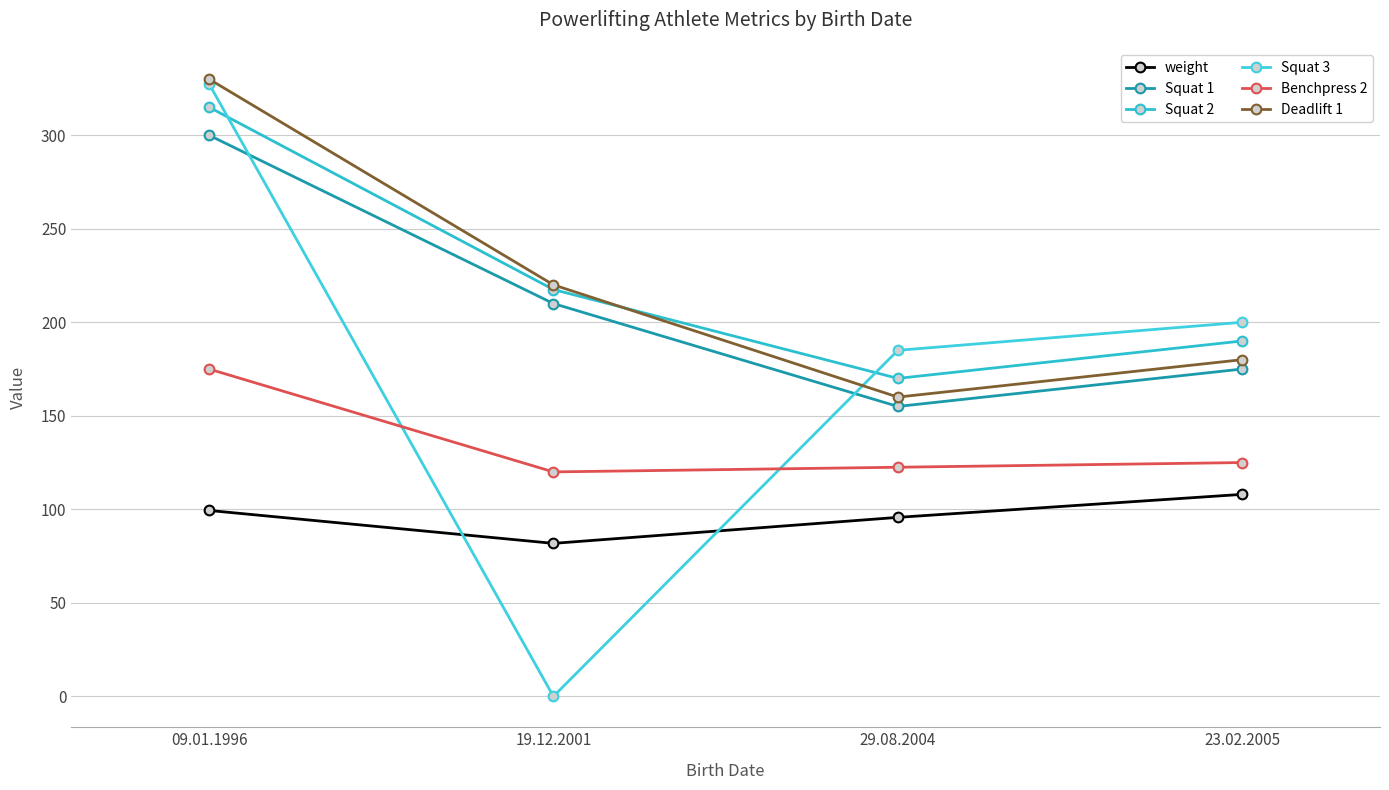

Which series changed the most between 09.01.1996 and 19.12.2001?

Squat 3